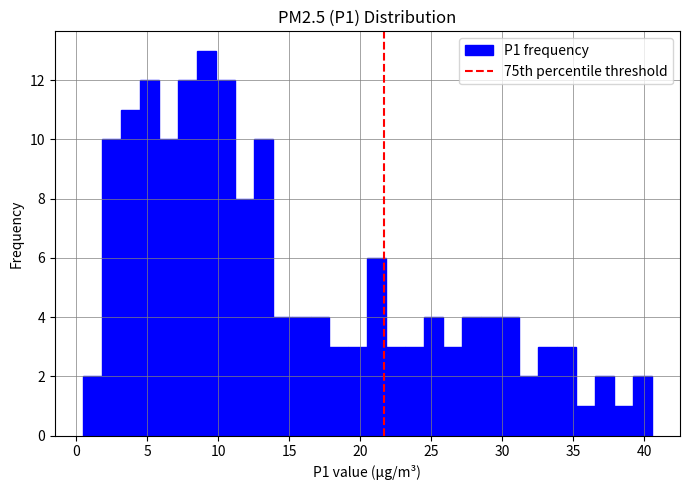

Read against the x-axis, roughly where is the centre of the tallest bar?

9.0